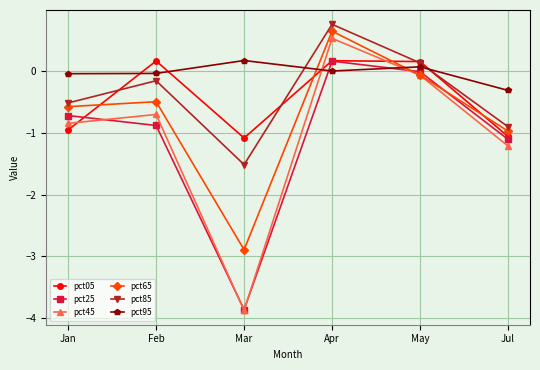

What is the total value across all series at May?

0.2